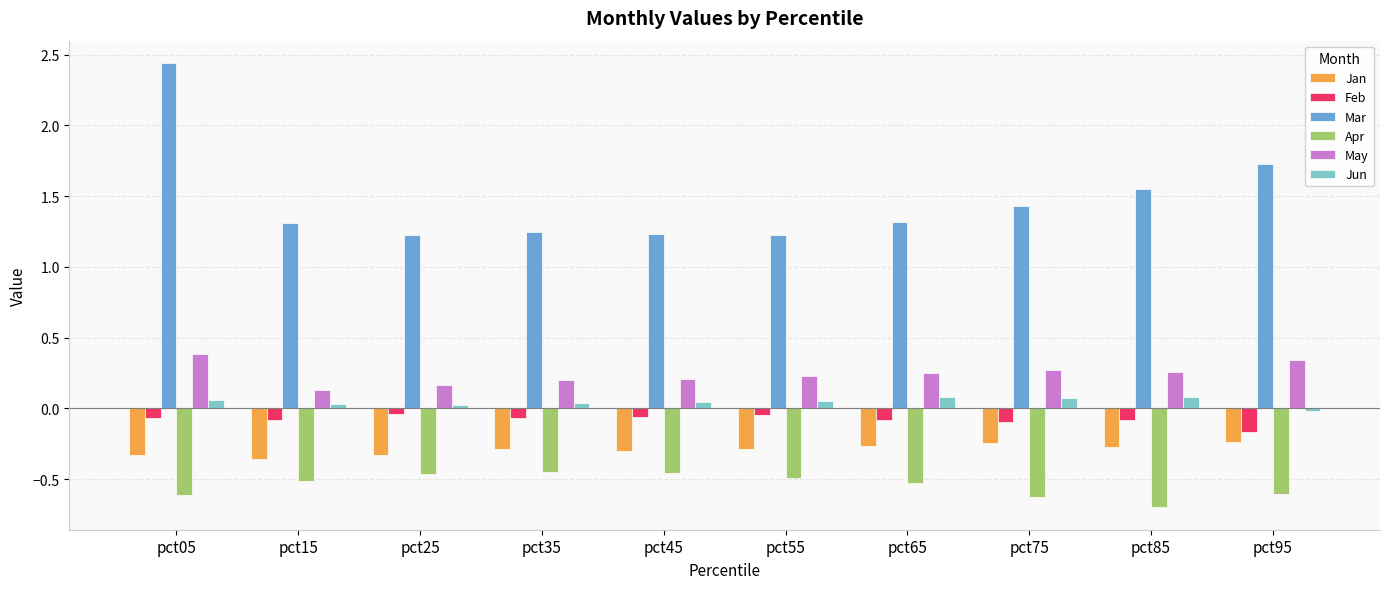

Which category has the lowest value across all series?

pct85